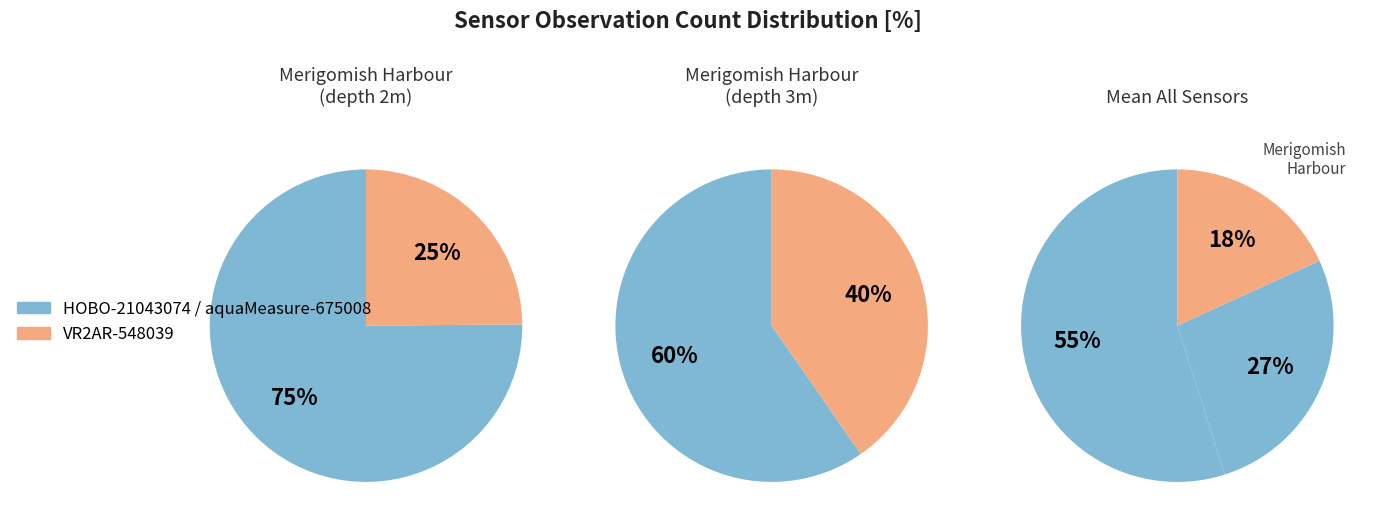

What is the largest slice in the pie chart?

aquaMeasure-675008